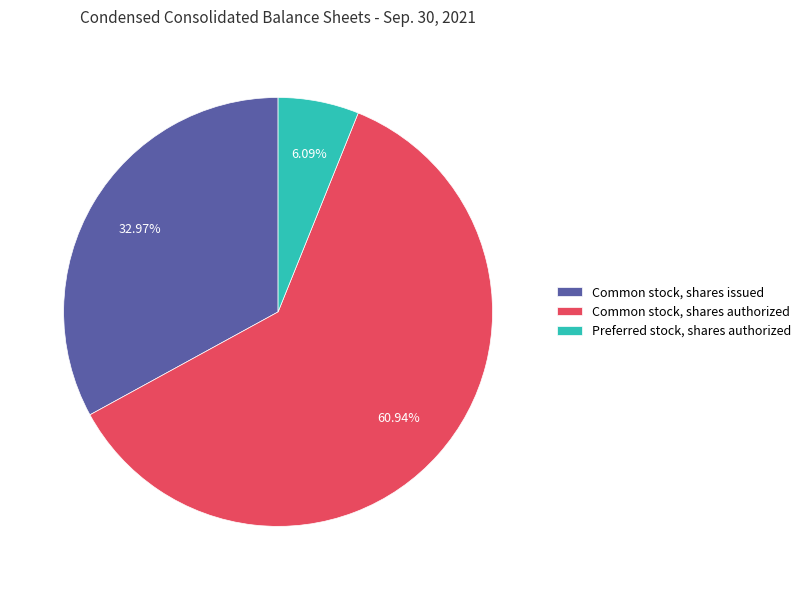

Approximately how many times larger is the value at Common stock, shares issued compared to Preferred stock, shares authorized?

5.4